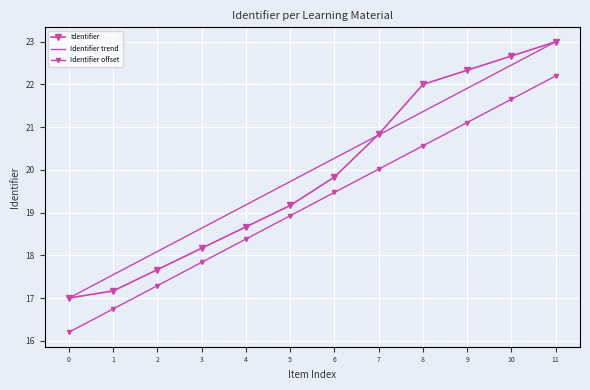

What is the sum of all Identifier values?

238.5